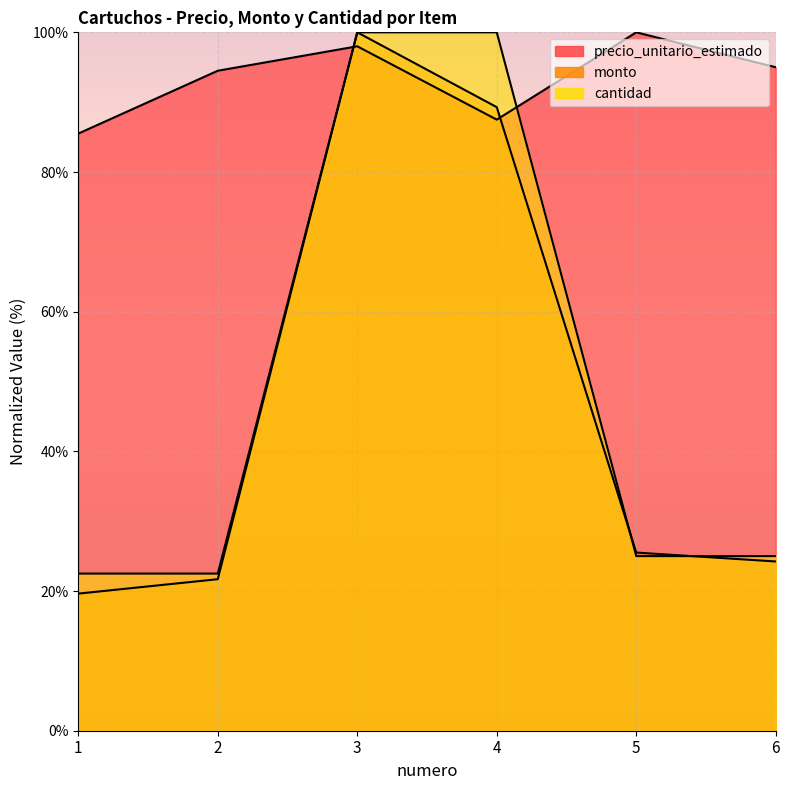

Reading right to left, what are all the values shown in this chart?

precio_unitario_estimado: 6=95.0	5=100.0	4=87.5	3=98.0	2=94.5	1=85.5
monto: 6=24.2	5=25.5	4=89.3	3=100.0	2=21.7	1=19.6
cantidad: 6=25.0	5=25.0	4=100.0	3=100.0	2=22.5	1=22.5